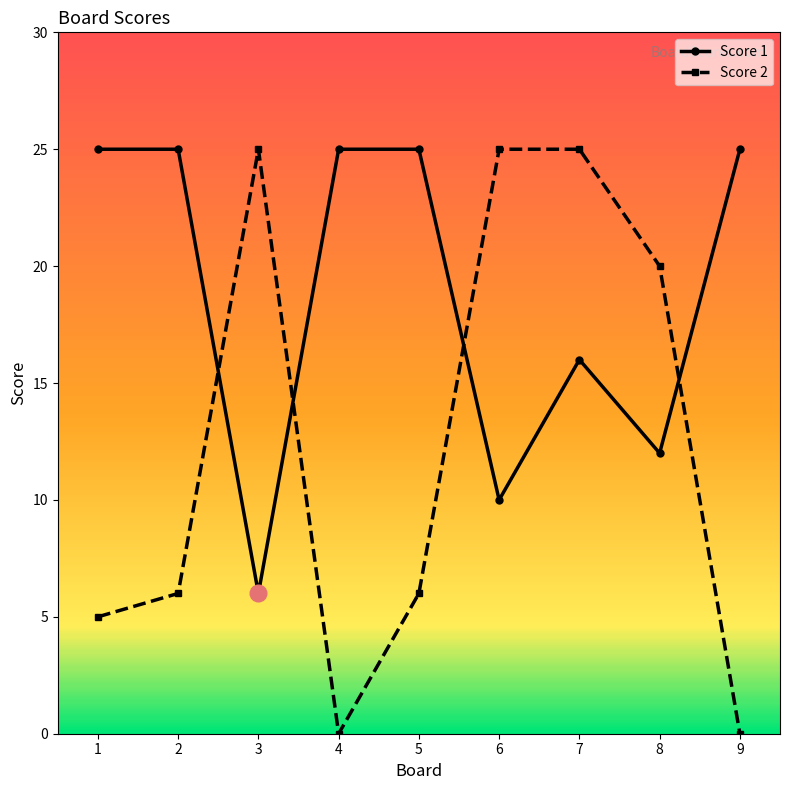

At which category is the sum across all series the highest?

7